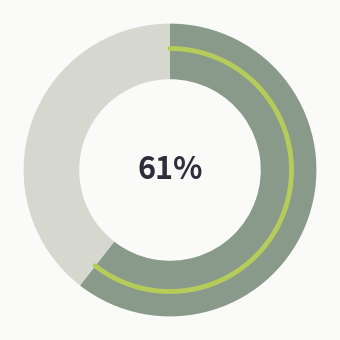

The Peropteryx kappleri slice represents 61% of the pie. True or false?

True